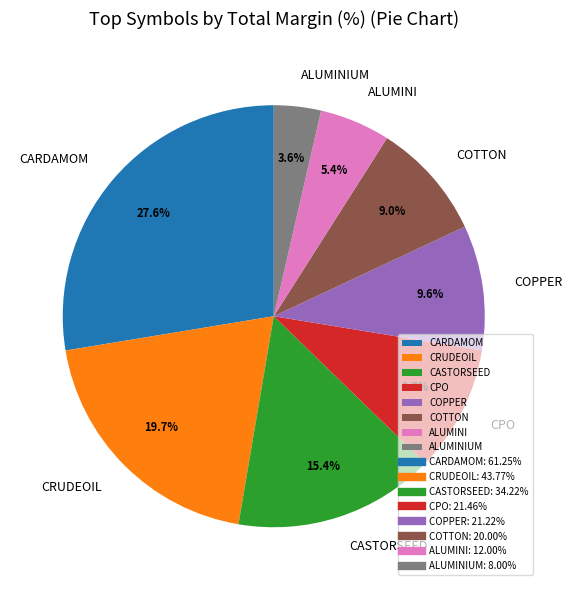

Which has a higher value, COTTON or ALUMINI?

COTTON